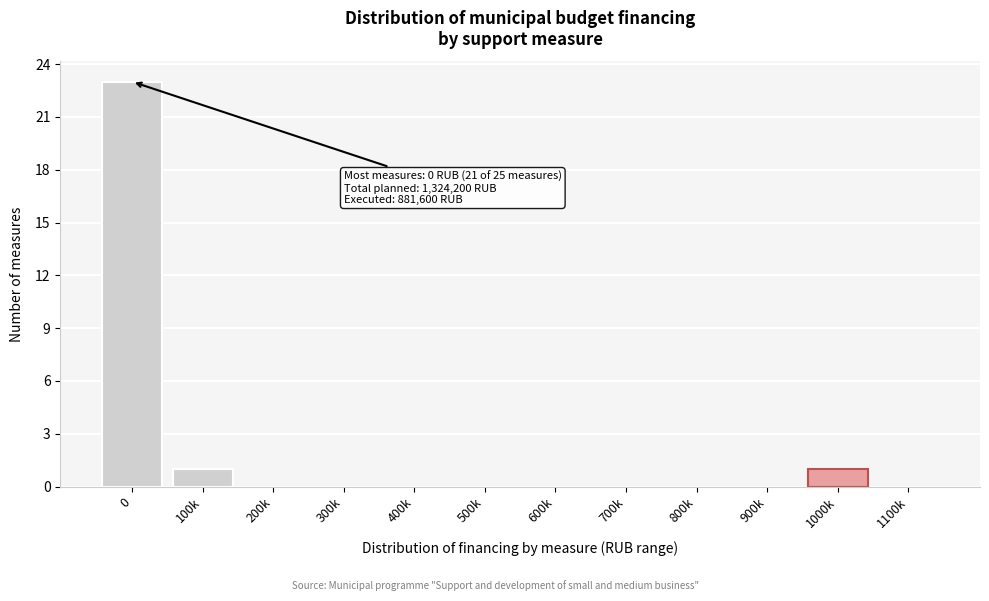

Reading right to left, what are all the values shown in this chart?

1100k=0	1000k=1	900k=0	800k=0	700k=0	600k=0	500k=0	400k=0	300k=0	200k=0	100k=1	0=23